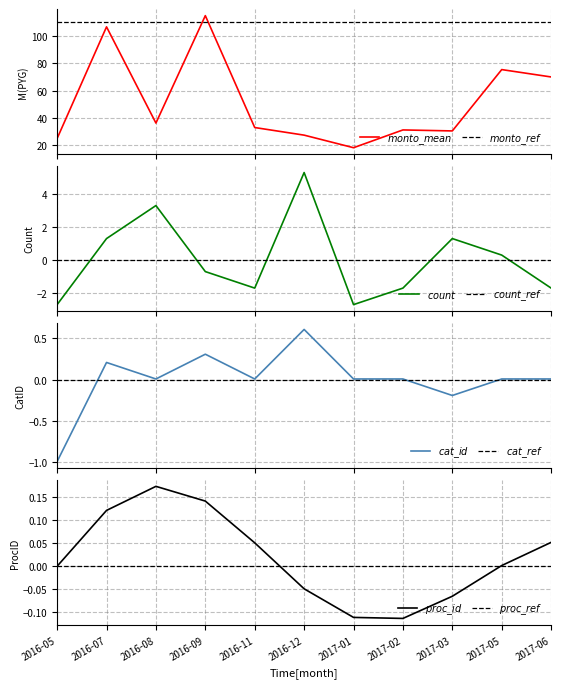

Read the monto_estimado_mean value at 2017-02.

31.2